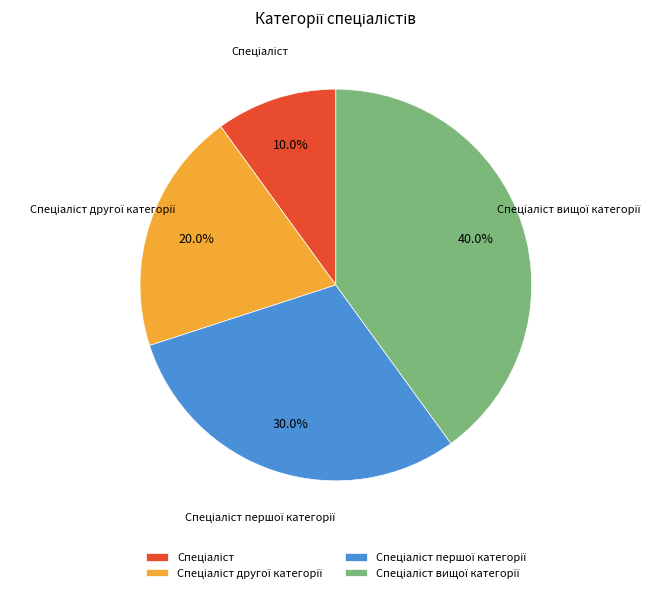

Does any single category account for the majority?

No